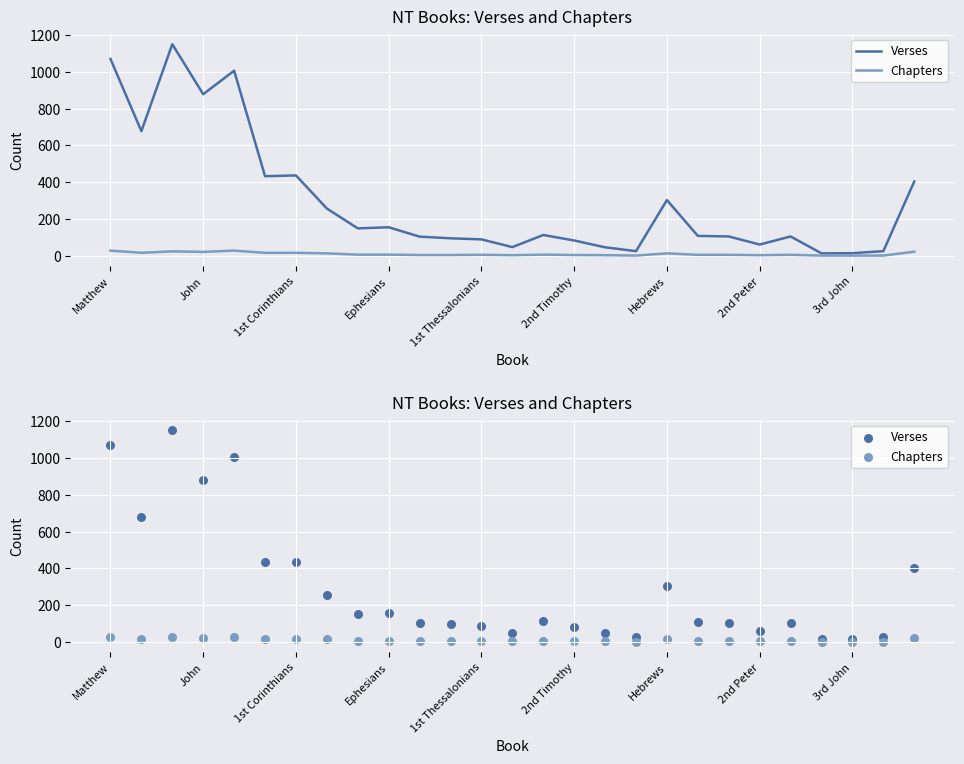

Which series has the largest total across all categories?

Verses